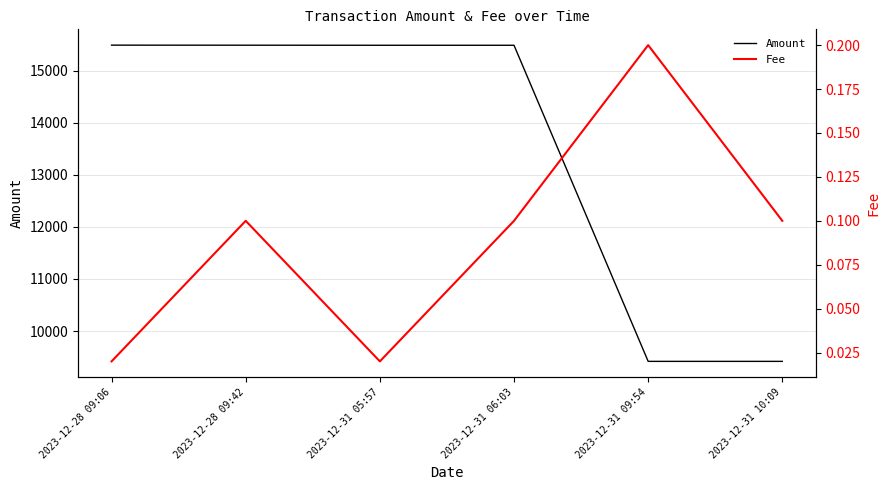

List the series in order of their peak value, highest first.

Amount, Fee